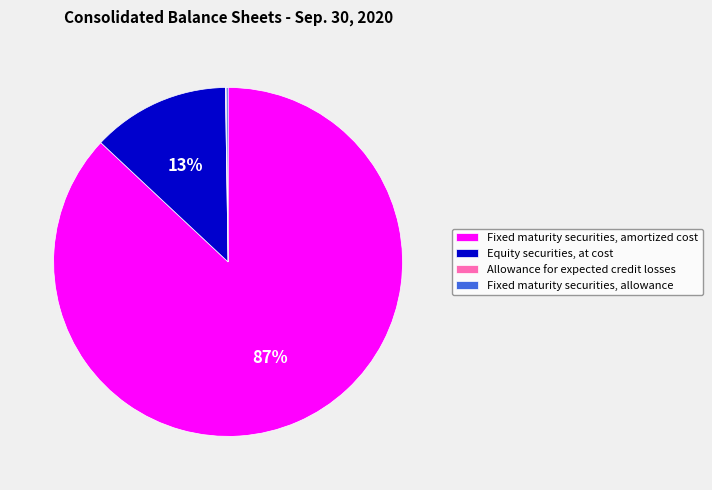

Which slice represents more than half of the pie?

Fixed maturity securities, amortized cost